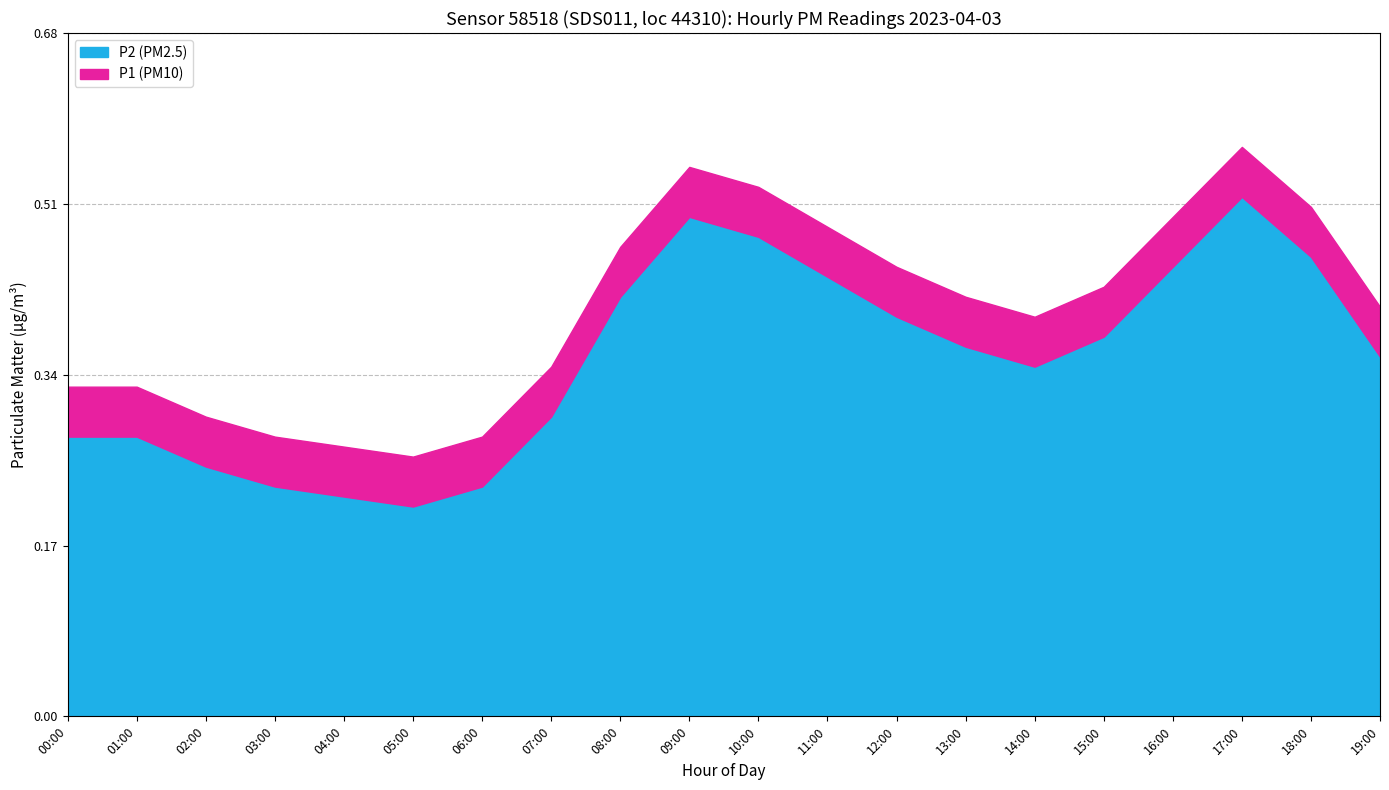

The P2 (PM2.5) series shows 0.3 at 07:00. True or false?

True